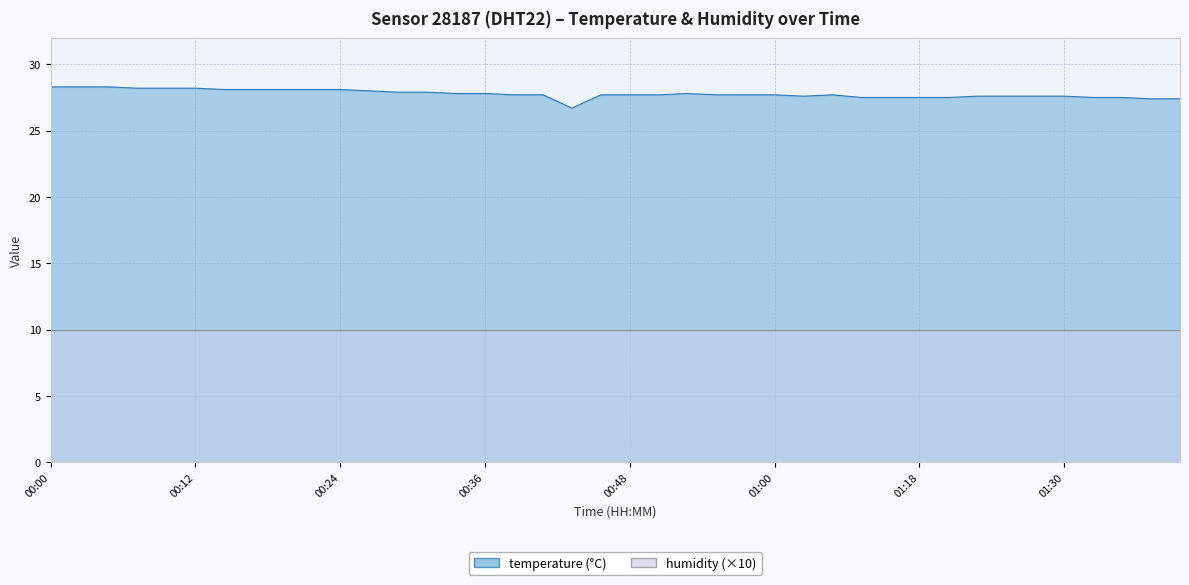

The chart shows a value of 27.7 at 00:58. True or false?

True